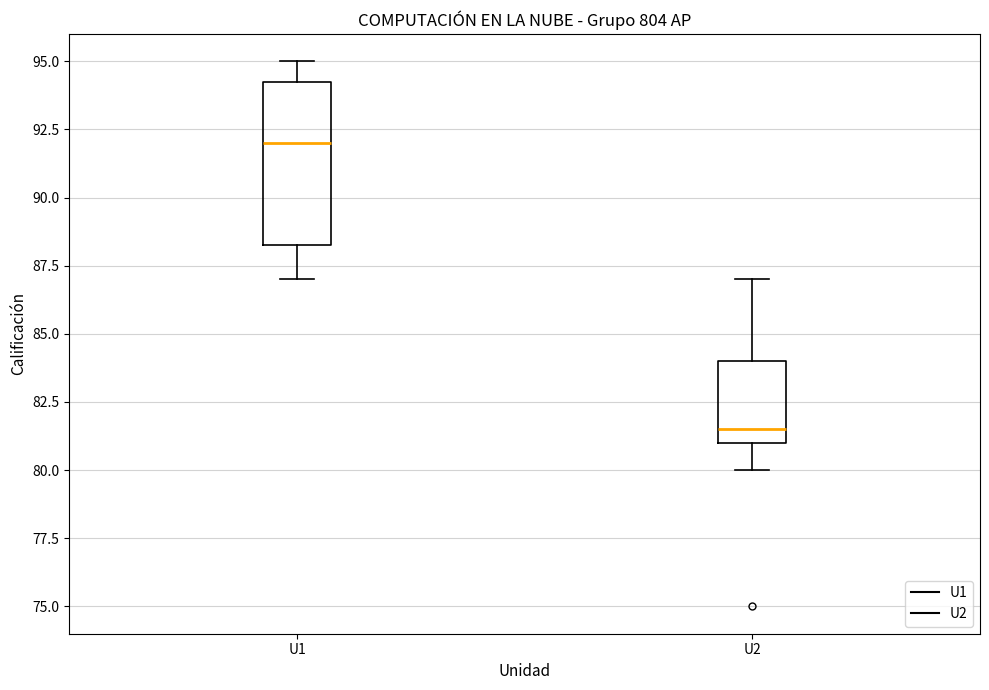

Where is the upper edge of the box for U1 on the y-axis? The values are not printed on the chart, so give them approximately, as read against the axis.

94.5